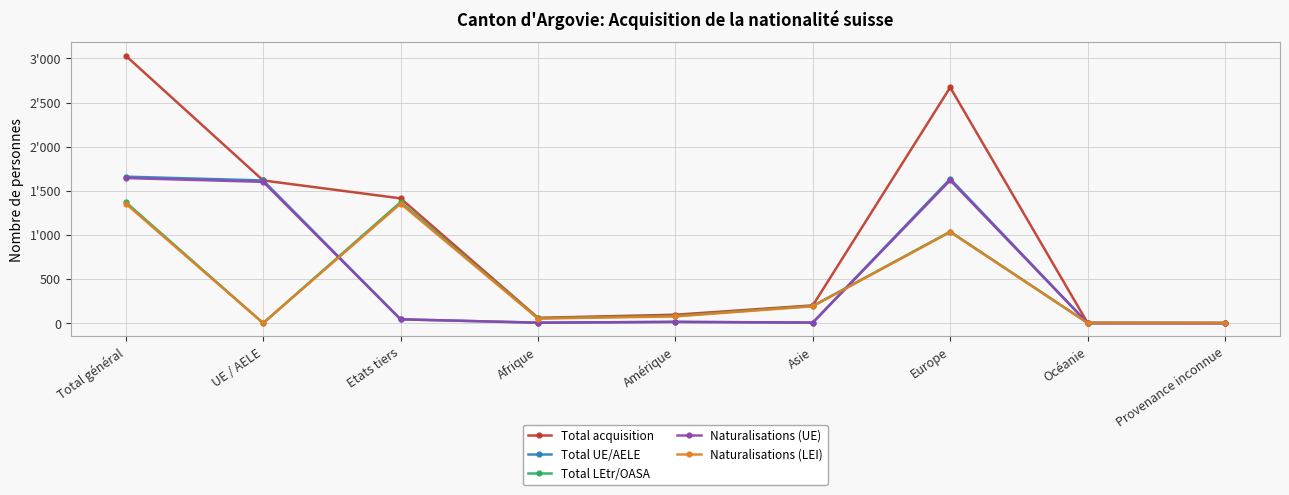

Is this an area chart (filled region under the line)?

No